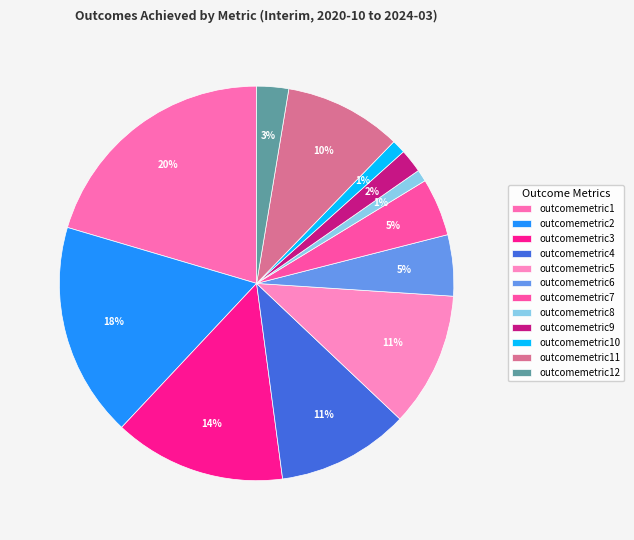

Is it true that outcomemetric6 is 1% of the pie?

False